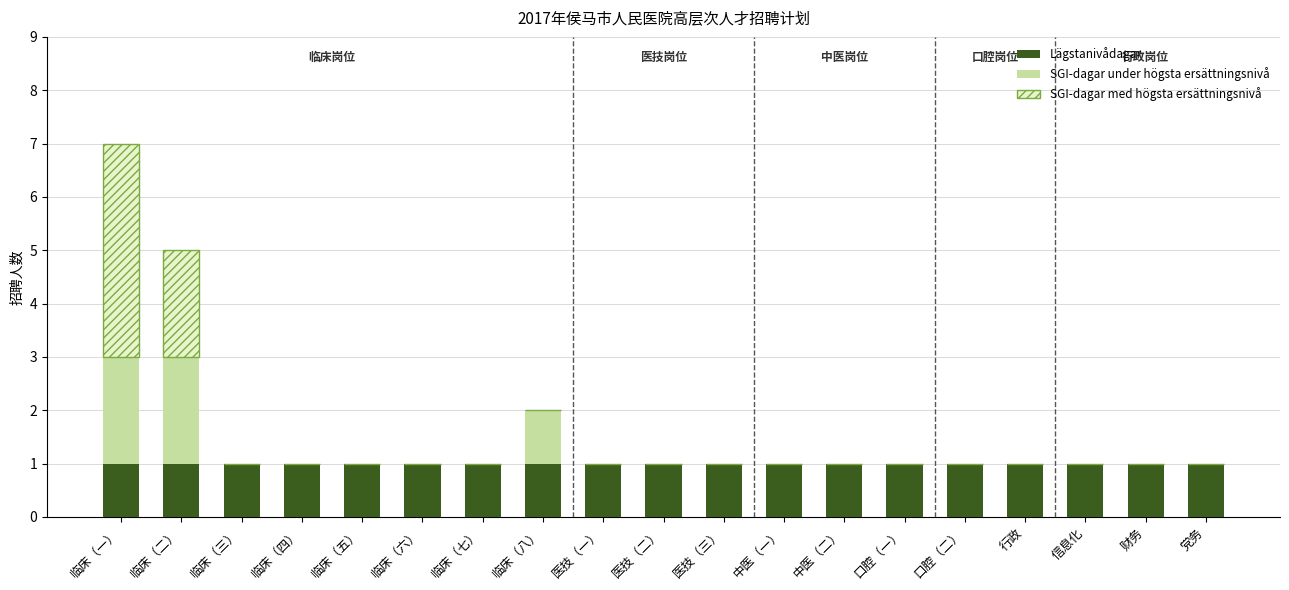

True or false: Lägstanivådagar has a value of 1 at 临床（三）.

True